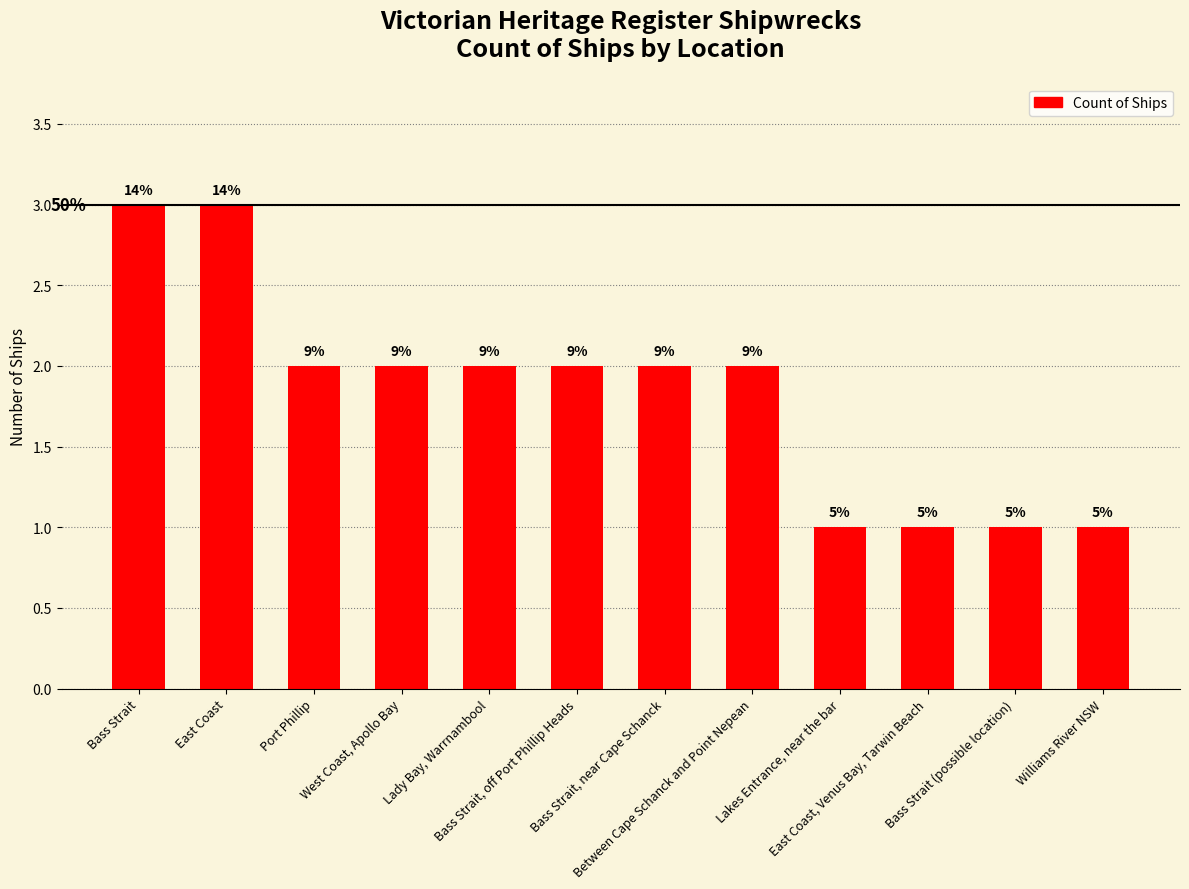

Reading left to right, list all the values displayed in this chart.

Bass Strait=3	East Coast=3	Port Phillip=2	West Coast, Apollo Bay=2	Lady Bay, Warrnambool=2	Bass Strait, off Port Phillip Heads=2	Bass Strait, near Cape Schanck=2	Between Cape Schanck and Point Nepean=2	Lakes Entrance, near the bar=1	East Coast, Venus Bay, Tarwin Beach=1	Bass Strait (possible location)=1	Williams River NSW=1